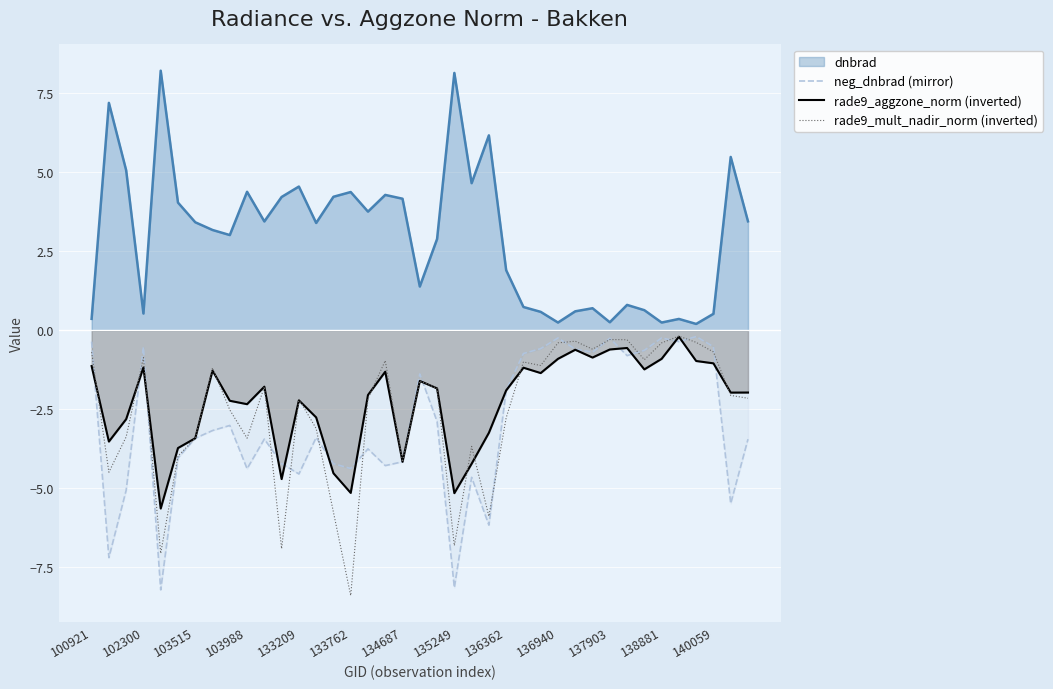

How many intersections are there between rade9_mult_nadir_norm (inverted) and rade9_aggzone_norm (inverted)?

12